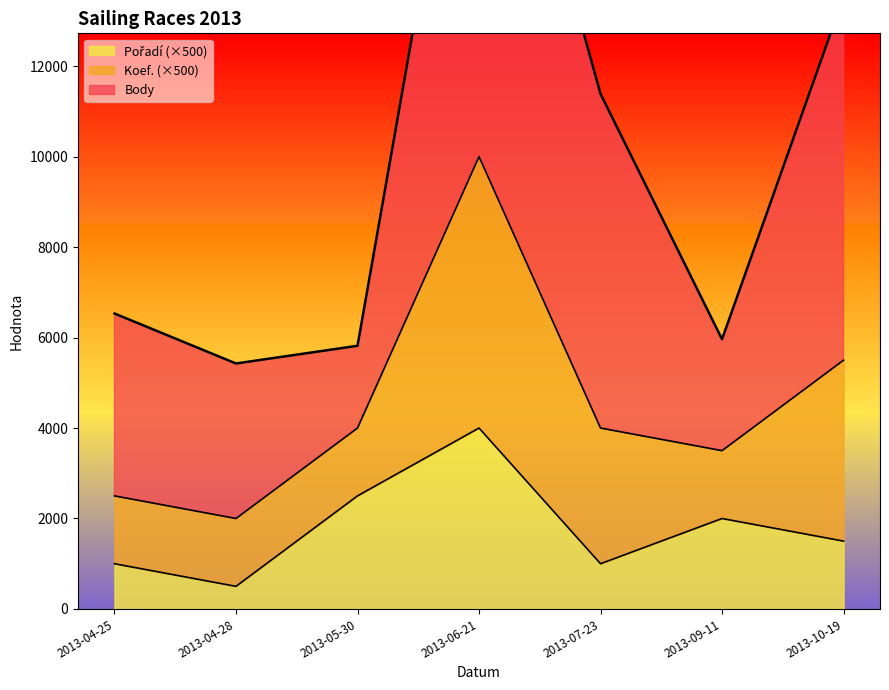

True or false: Pořadí and Koef. cross at least once.

False